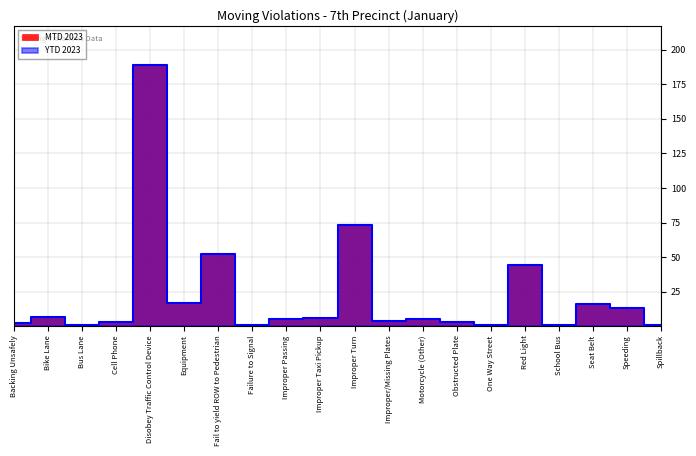

True or false: MTD 2023 and YTD 2023 cross at least once.

False